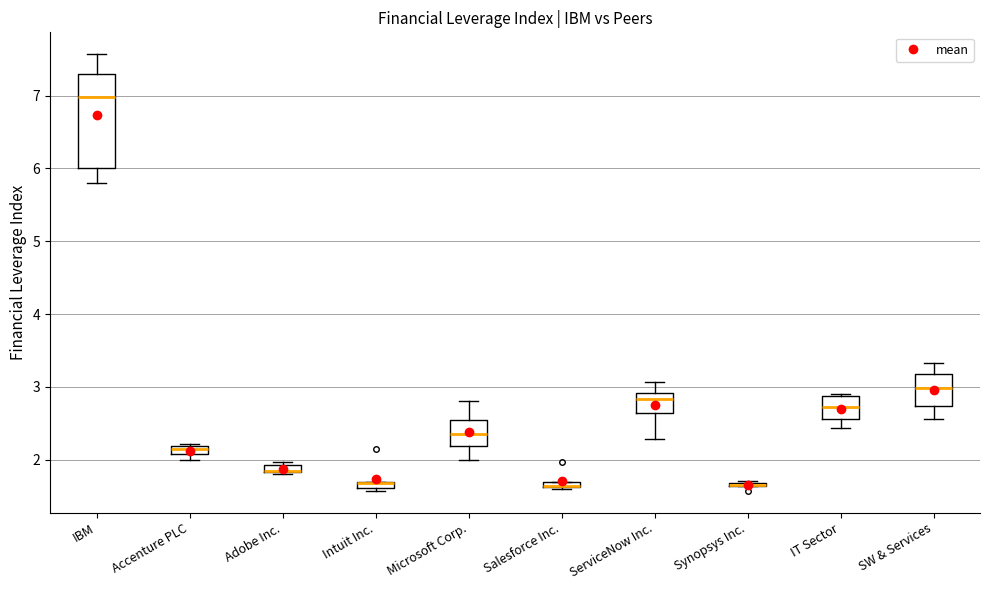

Where is the upper edge of the box for Microsoft Corp. on the y-axis? The values are not printed on the chart, so give them approximately, as read against the axis.

2.6